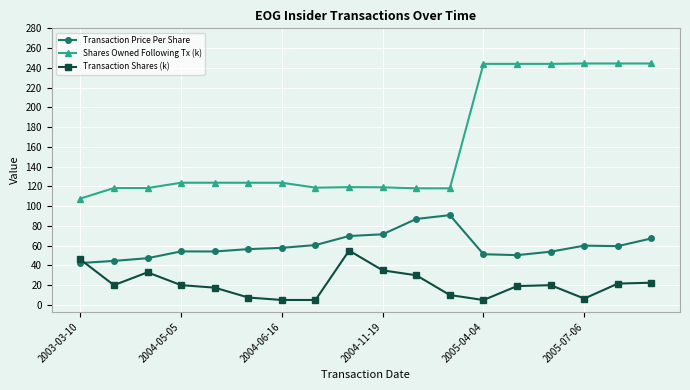

What is the value of the Shares Owned Following Tx (k) point at the 5th from the left?

123.7